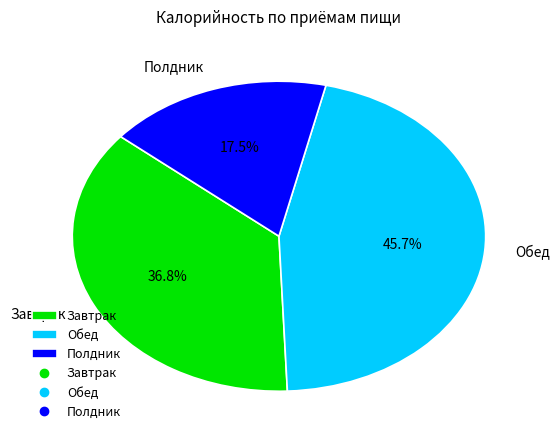

Rank the categories by value from lowest to highest.

Полдник, Завтрак, Обед